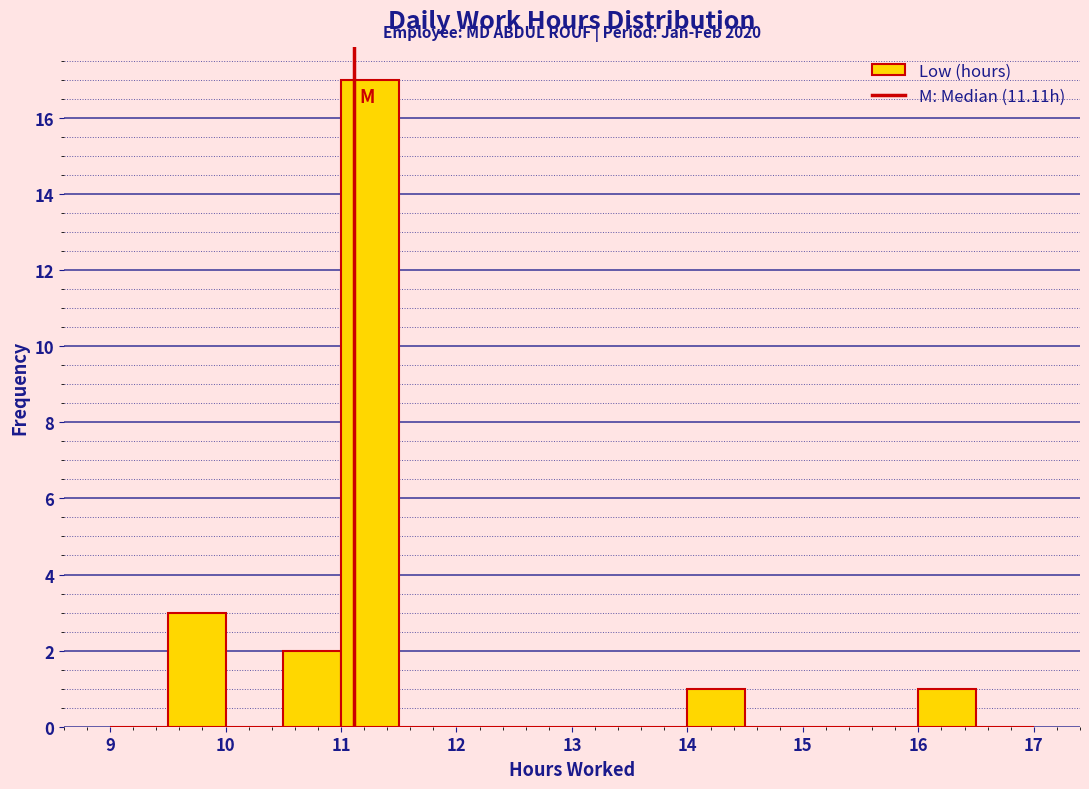

Over which range of the x-axis is the bar tallest?

11.0 to 11.5